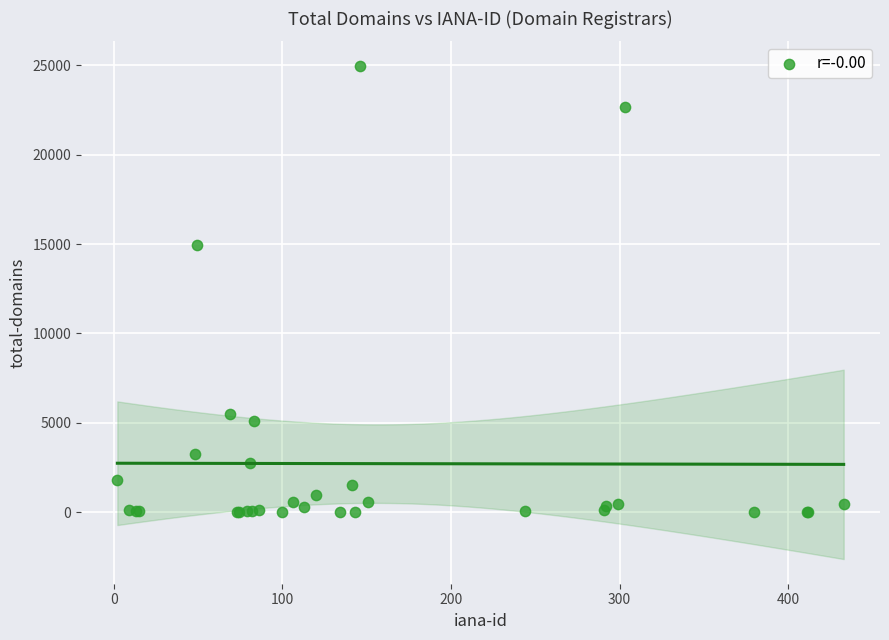

What Y value in the scatter plot is closest to 12481?

14960